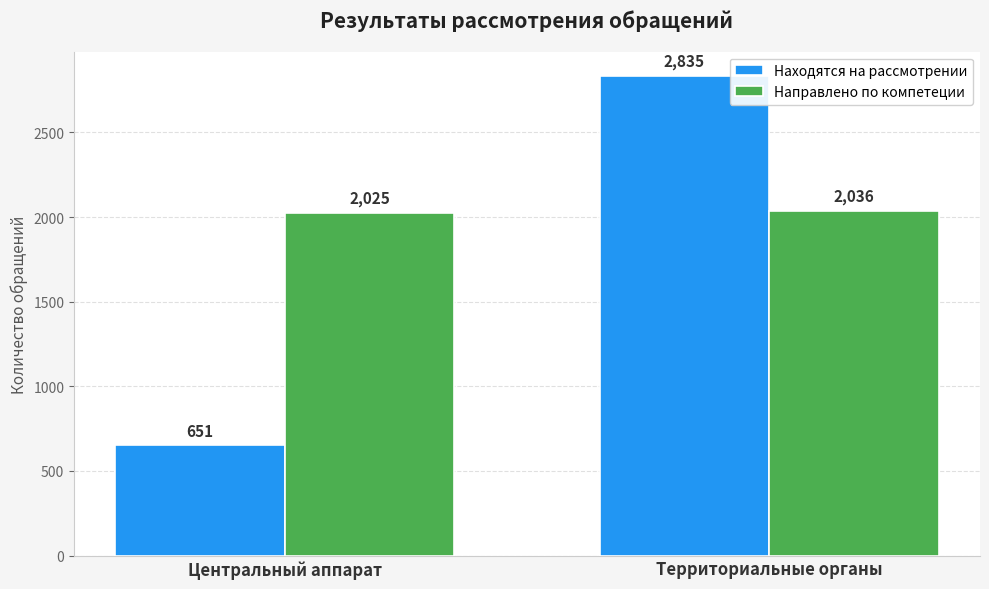

List the series in order of their peak value, highest first.

Находятся на рассмотрении, Направлено по компетеции